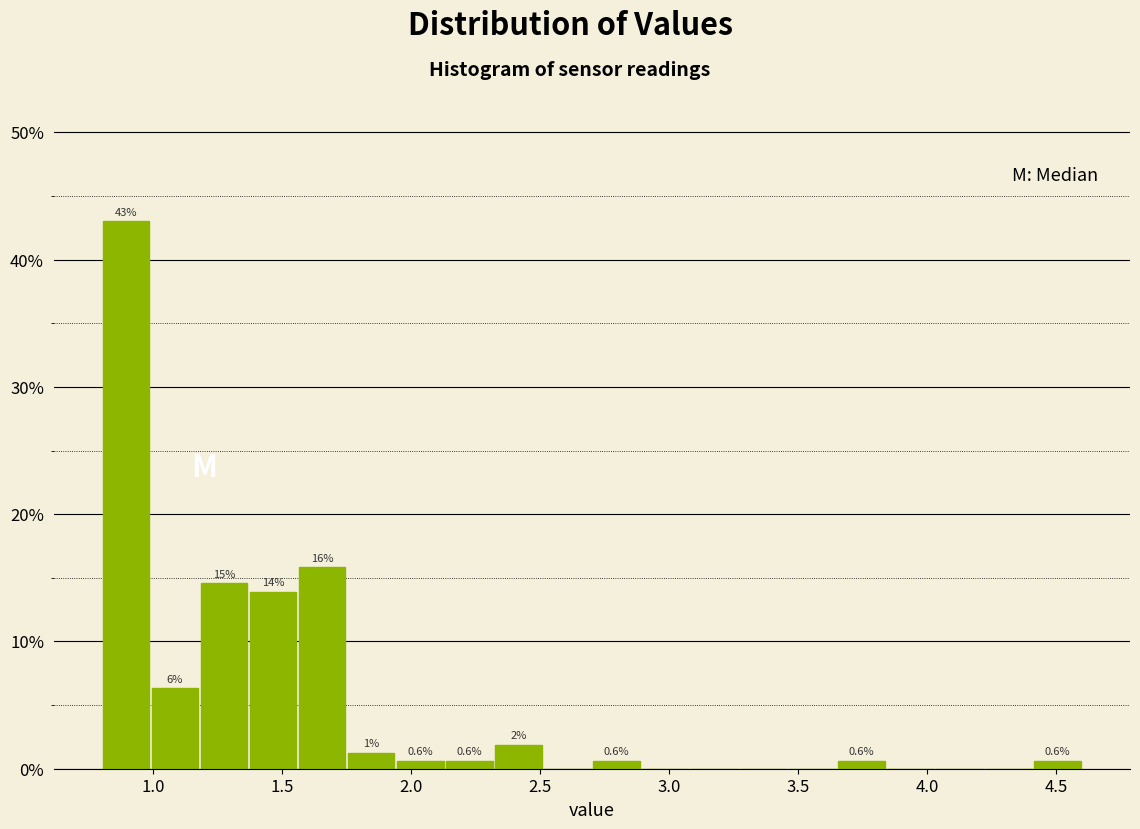

Around what value on the x-axis is the tallest bar? Give the approximate position of its centre, as read against the axis.

0.90